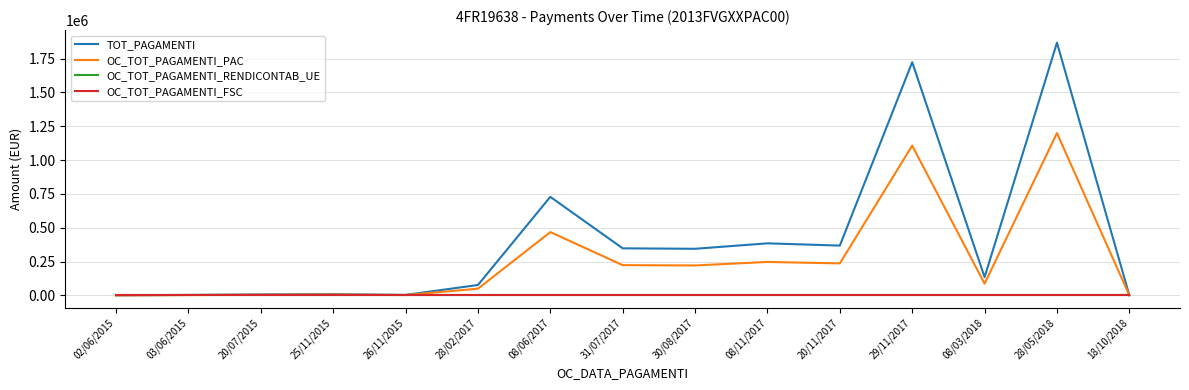

True or false: OC_TOT_PAGAMENTI_FSC and OC_TOT_PAGAMENTI_PAC cross at least once.

False